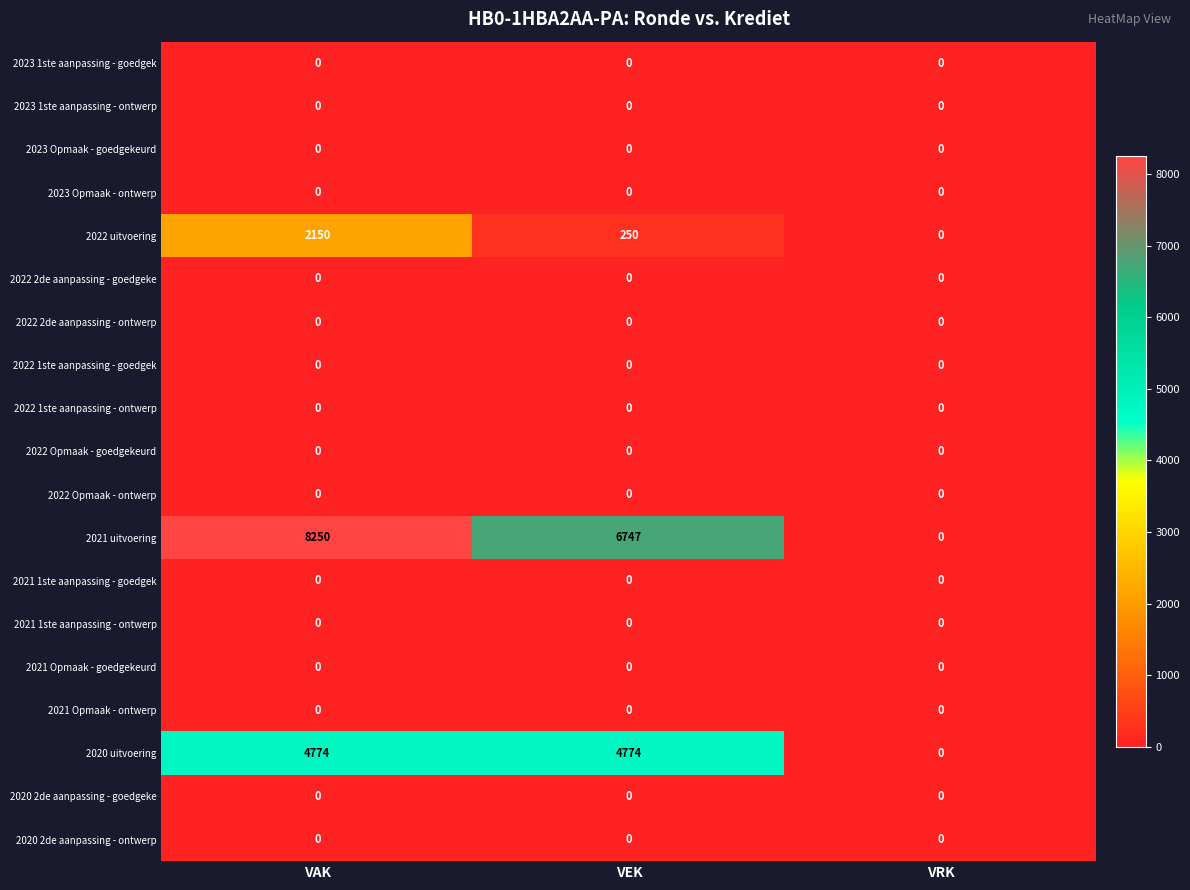

What is the total value across all series at VAK?

15174